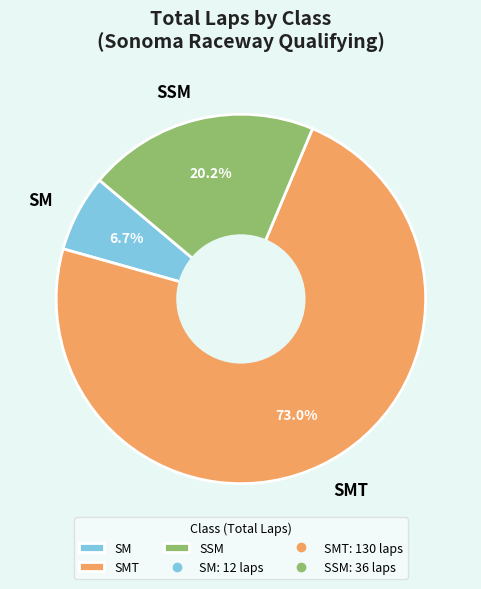

How many slices are in this pie chart?

3